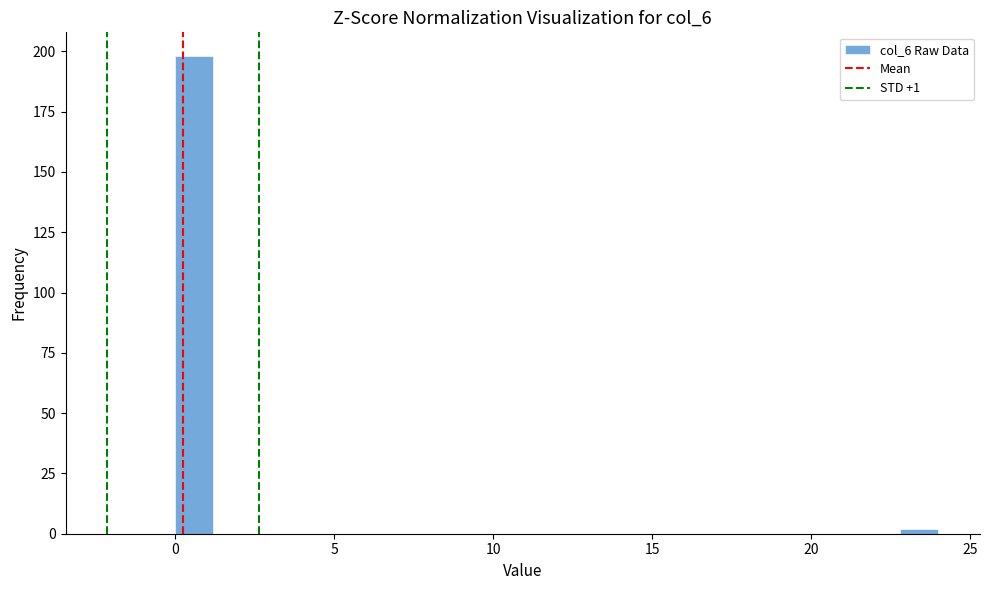

Around what value on the x-axis is the tallest bar? Give the approximate position of its centre, as read against the axis.

0.5